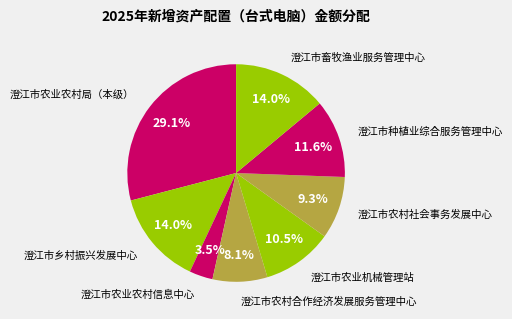

Count the number of slices in the pie.

8